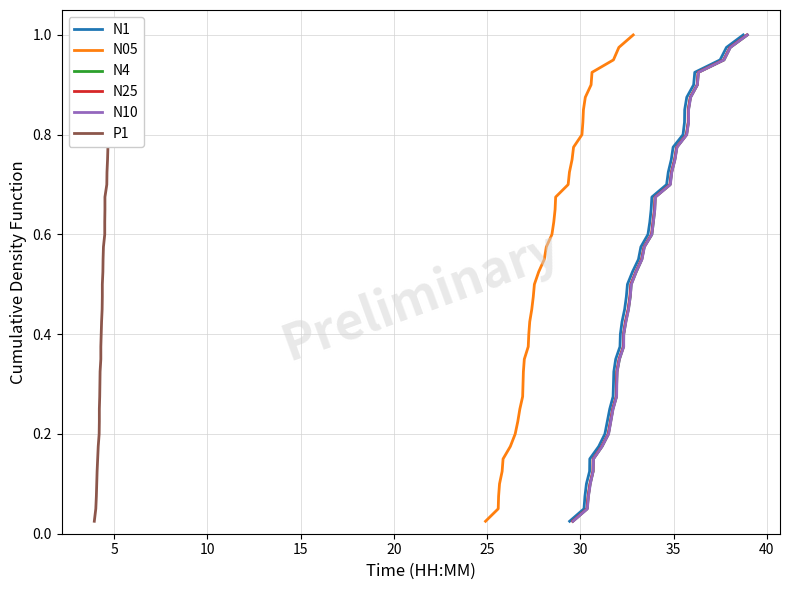

What is the value of the P1 point at the 37th from the left?

0.9